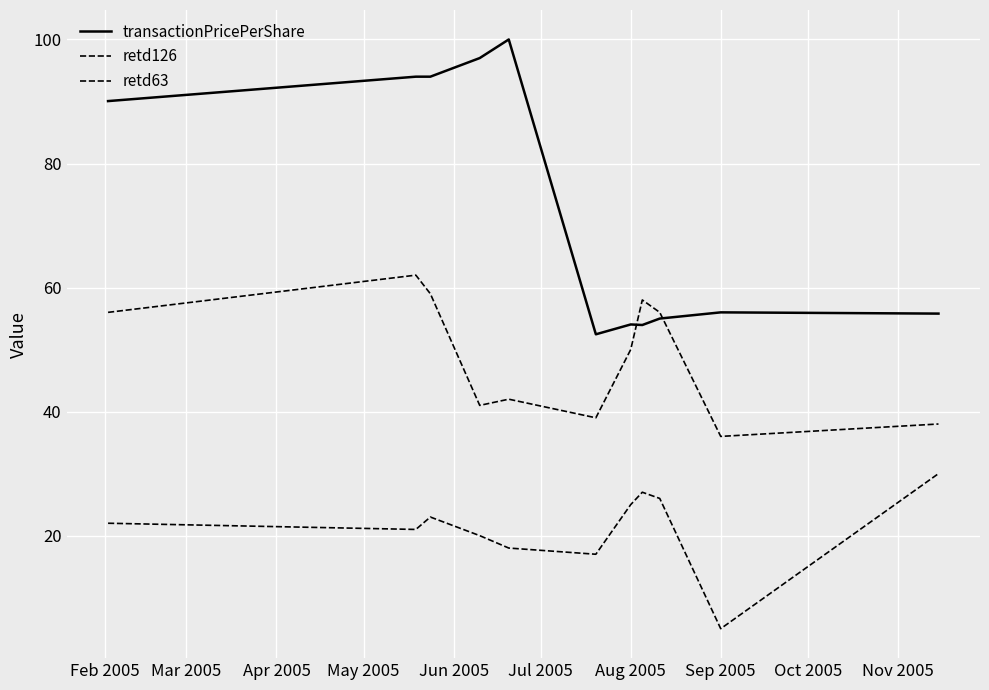

At which category does the chart reach its peak across all series?

Jun 2005